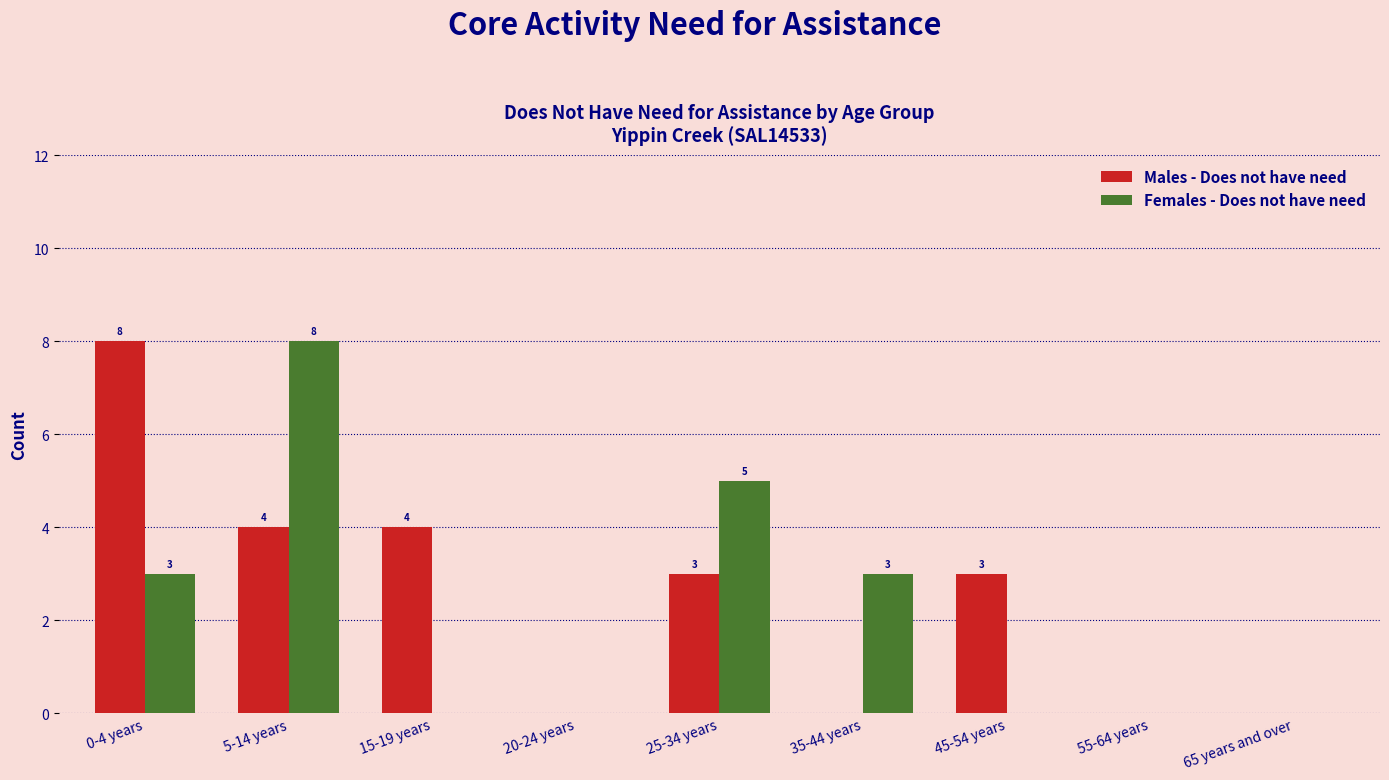

Are the bars horizontal?

No